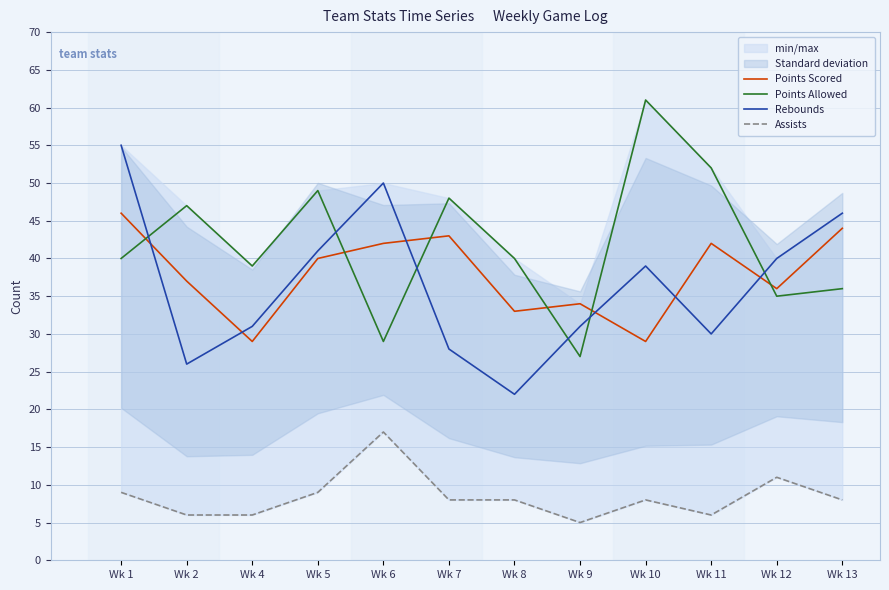

What is the average value of the Rebounds series?

37